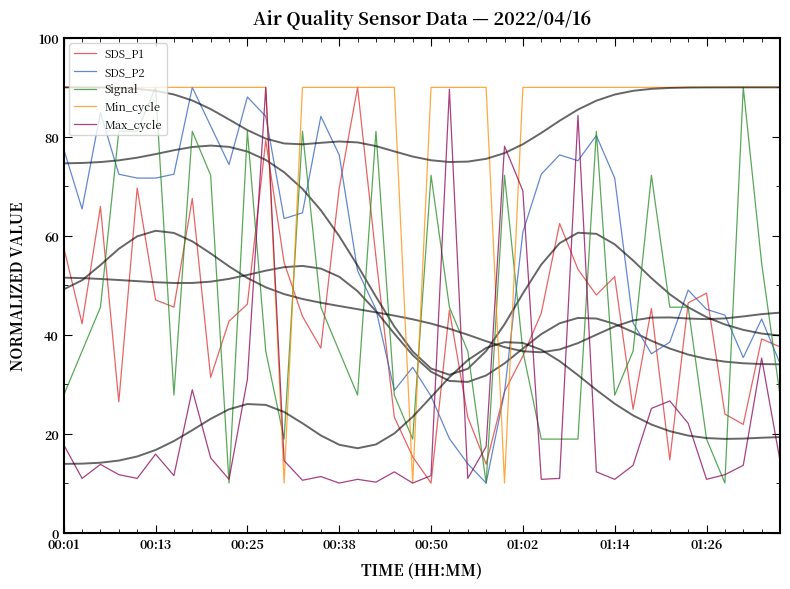

Reading left to right, what are all the values shown in this chart?

SDS_P1: 57.7	42.2	65.9	26.4	69.6	47.0	45.6	67.5	31.4	42.7	46.2	79.3	54.6	43.7	37.3	69.6	90.0	55.7	23.3	15.3	10.0	44.9	23.3	13.8	28.5	35.7	44.3	62.5	53.2	48.0	51.7	24.9	45.3	14.7	46.4	48.4	24.0	21.9	39.1	37.5
SDS_P2: 77.5	65.4	84.9	72.4	71.7	71.7	72.4	90.0	82.2	74.4	88.0	84.1	63.5	64.6	84.1	76.3	52.9	45.1	28.7	33.4	27.6	19.0	13.9	10.0	28.3	60.7	72.4	76.3	75.2	80.2	71.7	42.4	36.1	38.5	49.0	45.1	44.0	35.4	43.2	34.2
Signal: 27.8	36.7	45.6	81.1	81.1	90.0	27.8	81.1	72.2	10.0	81.1	36.7	18.9	81.1	45.6	36.7	27.8	81.1	27.8	18.9	72.2	45.6	36.7	10.0	72.2	36.7	18.9	18.9	18.9	81.1	27.8	36.7	72.2	45.6	45.6	18.9	10.0	90.0	54.4	27.8
Min_cycle: 90.0	90.0	90.0	90.0	90.0	90.0	90.0	90.0	90.0	90.0	90.0	90.0	10.0	90.0	90.0	90.0	90.0	90.0	90.0	10.0	90.0	90.0	90.0	90.0	10.0	90.0	90.0	90.0	90.0	90.0	90.0	90.0	90.0	90.0	90.0	90.0	90.0	90.0	90.0	90.0
Max_cycle: 17.7	10.9	13.8	11.7	10.9	15.8	11.5	28.9	15.1	10.8	30.9	90.0	14.5	10.6	11.3	10.0	10.8	10.2	12.3	10.0	11.5	89.6	10.9	17.4	78.1	69.1	10.8	10.9	84.3	12.3	10.8	13.6	25.1	26.6	22.1	10.8	11.7	13.6	35.3	14.5